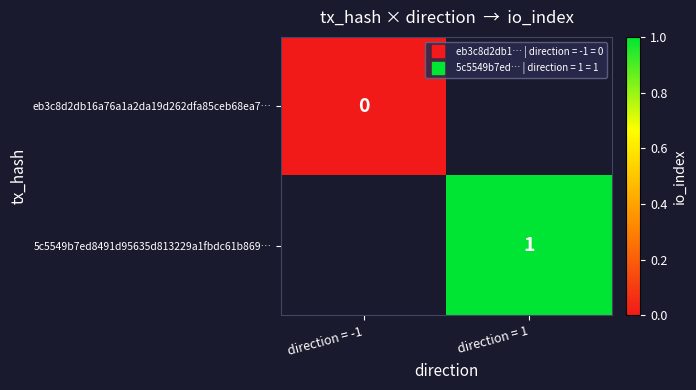

How many series are shown in this chart?

2